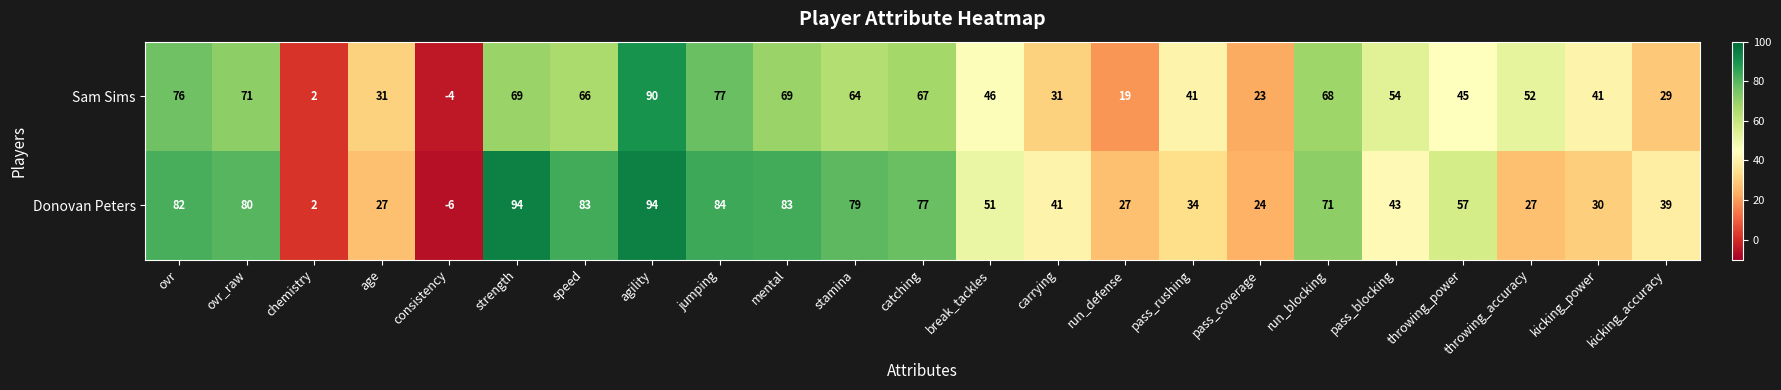

True or false: Donovan Peters has a value of 51 at break_tackles.

True